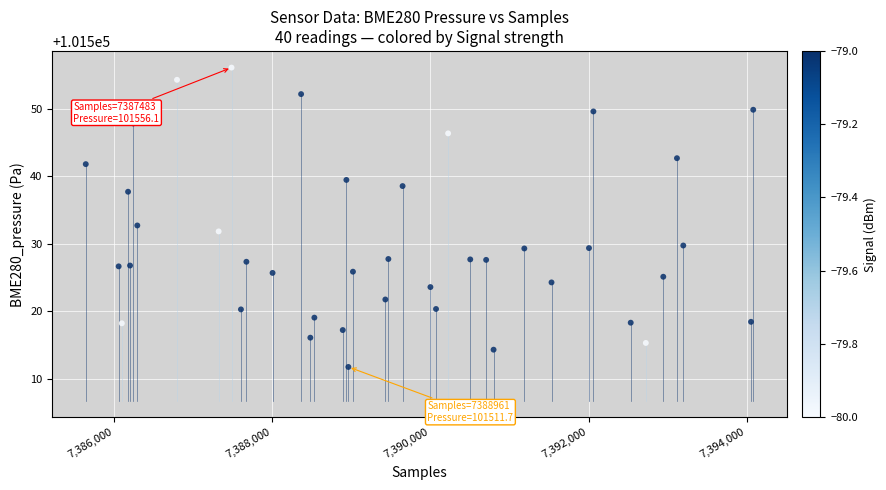

What is the range of Y values (max minus min)?

44.4